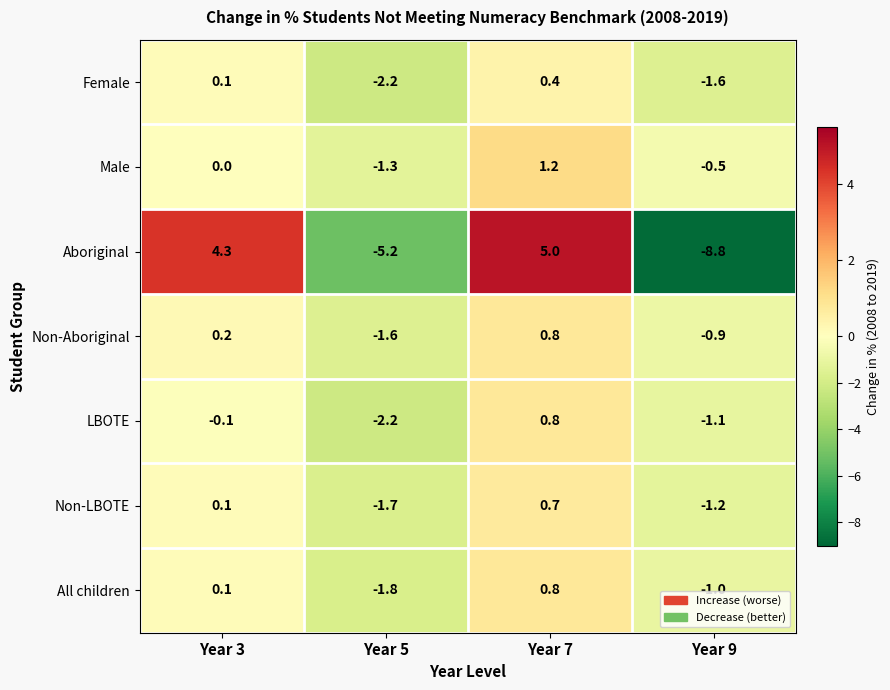

The LBOTE series shows -2.2 at Year 5. True or false?

True